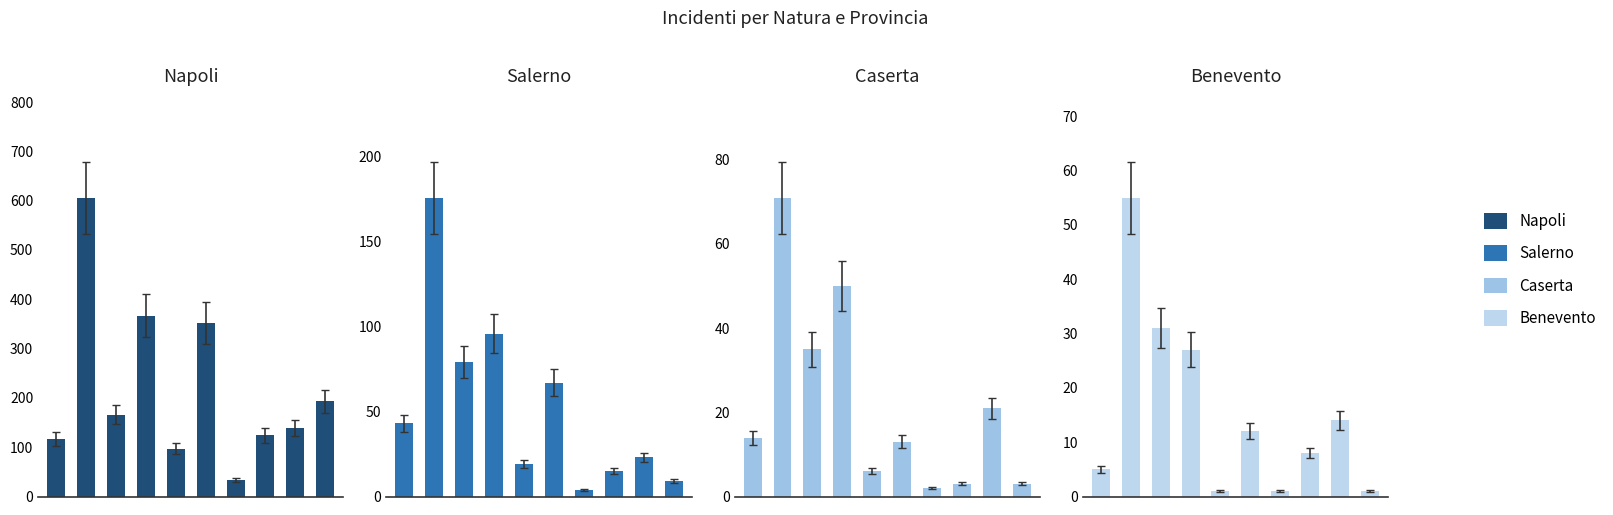

Does the chart contain stacked bars?

No